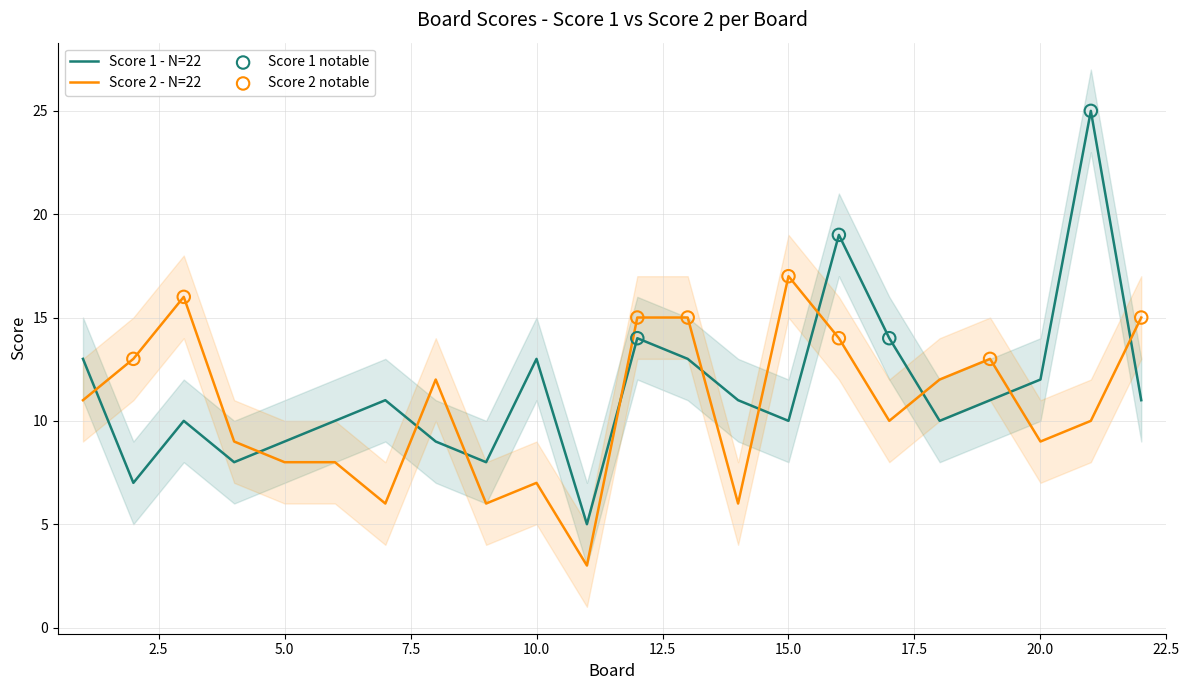

At which category is the sum across all series the highest?

21